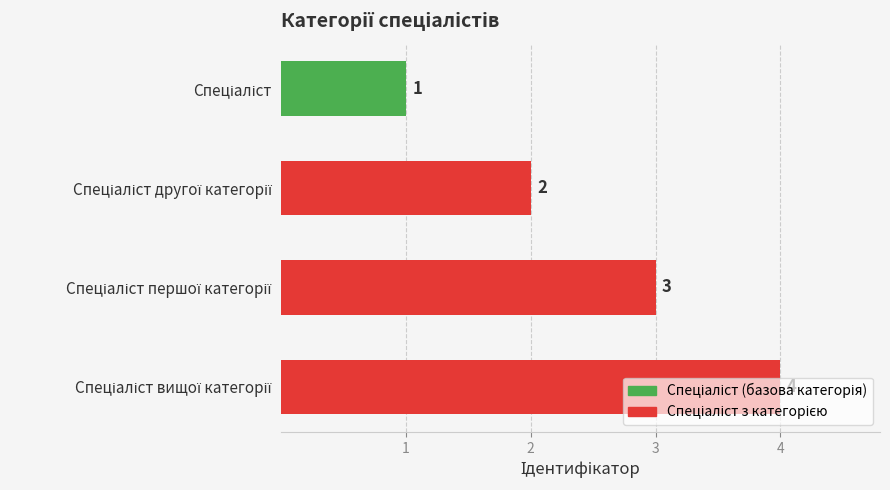

What is the value of the 2nd bar from the top?

2